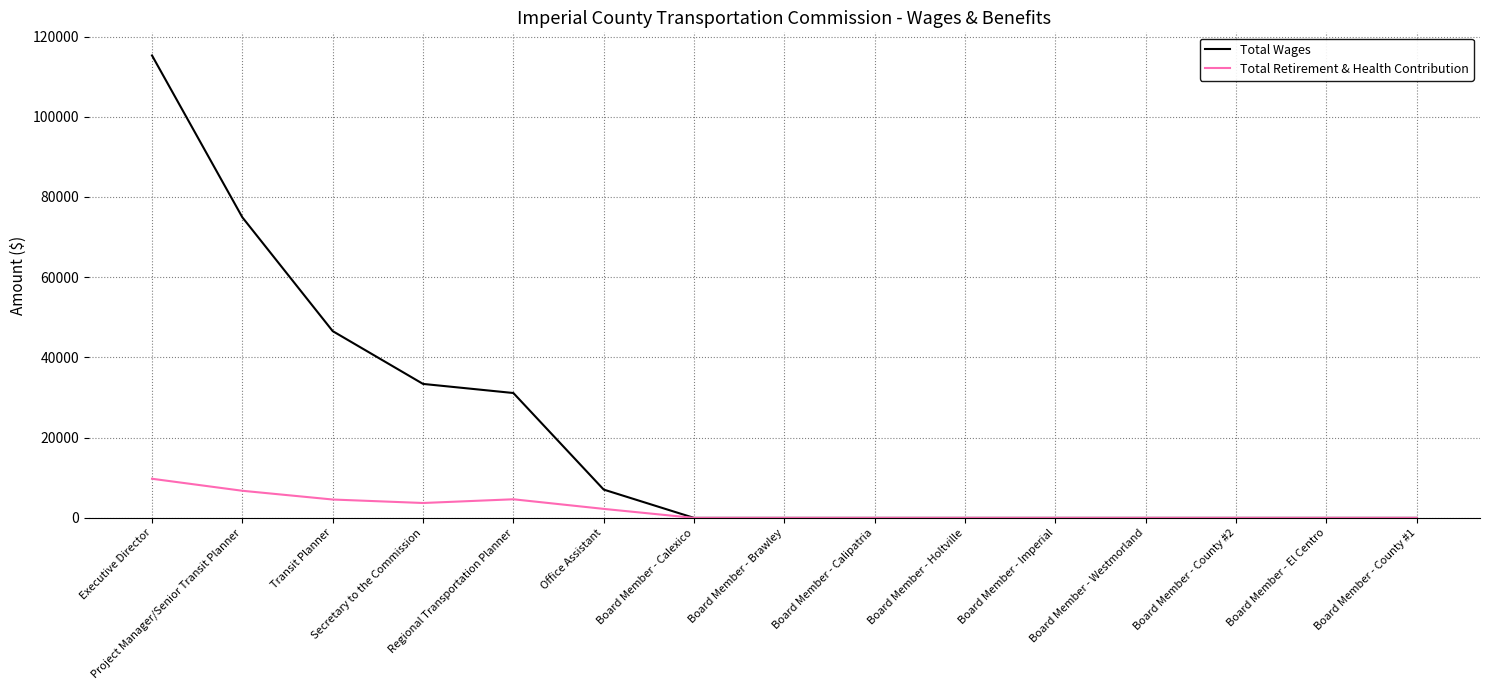

Which series changed the most between Project Manager/Senior Transit Planner and Regional Transportation Planner?

Total Wages